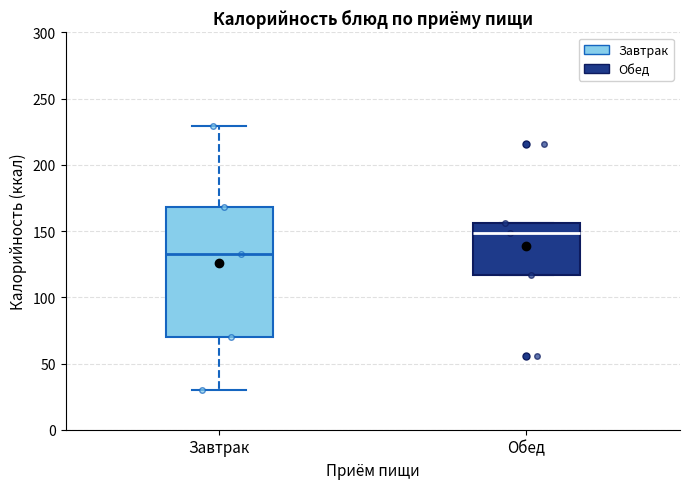

Reading left to right, transcribe this box plot: for each box, give where its median line is, the range the box spans, and where its two whiskers end, as read against the y-axis. The values are not printed on the chart, so give them approximately, as read against the axis.

Завтрак: median 135, box 70 to 170, whiskers 30 to 230
Обед: median 150, box 115 to 155, whiskers 115 to 155